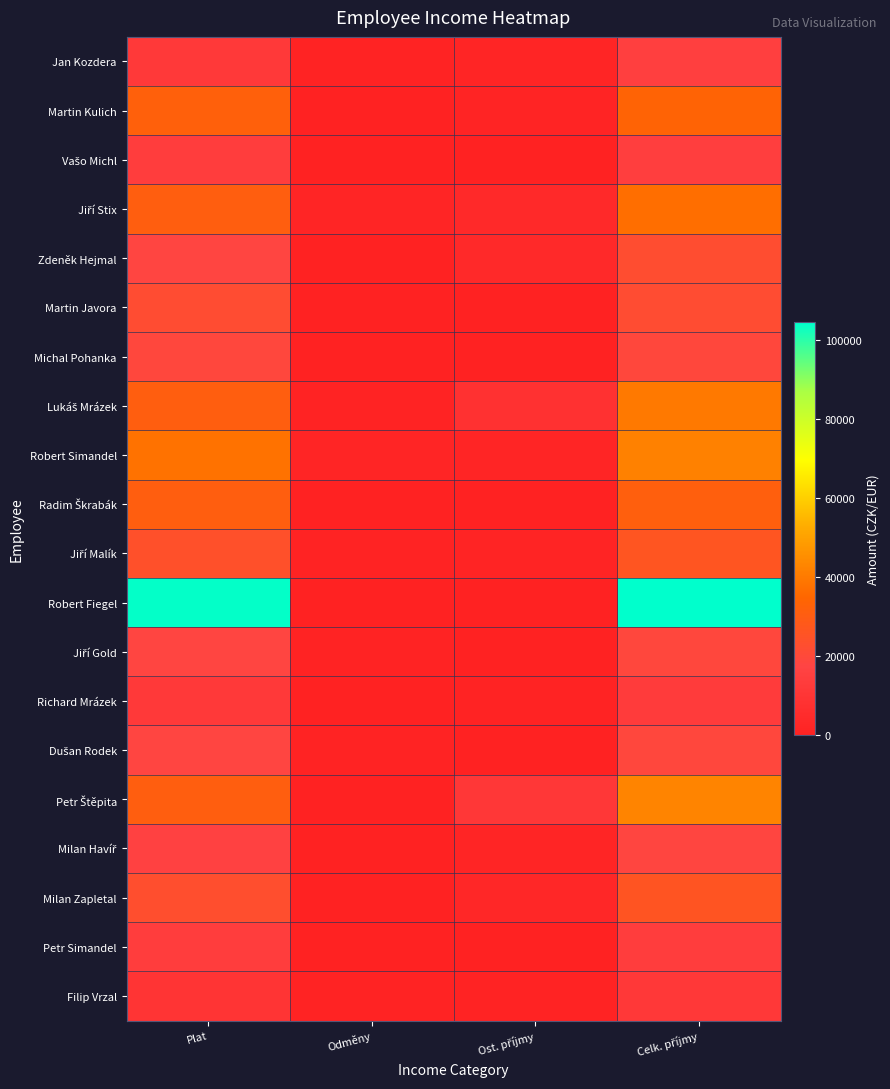

At which category is the sum across all series the highest?

Celk. příjmy